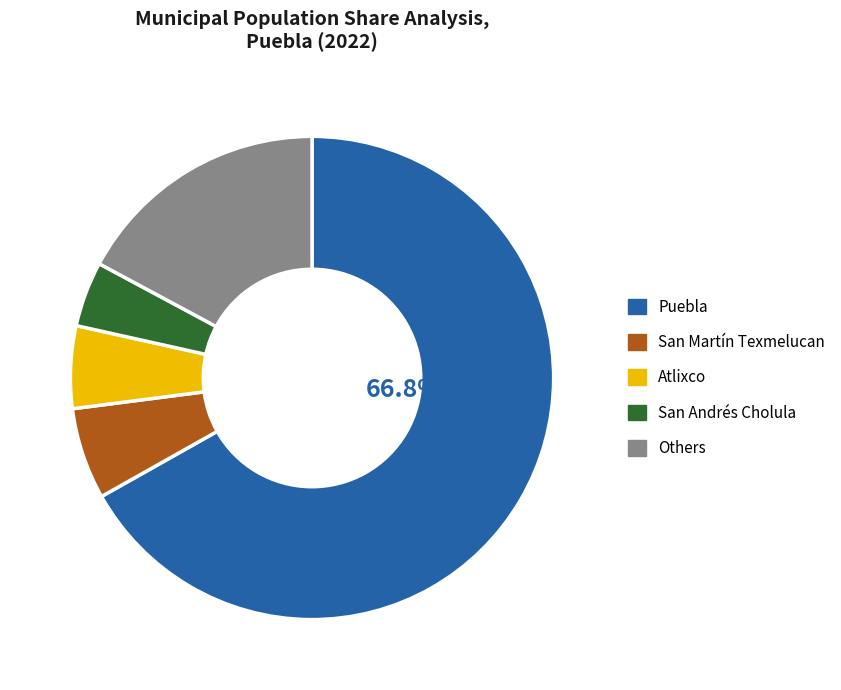

Does any single category account for the majority?

Yes